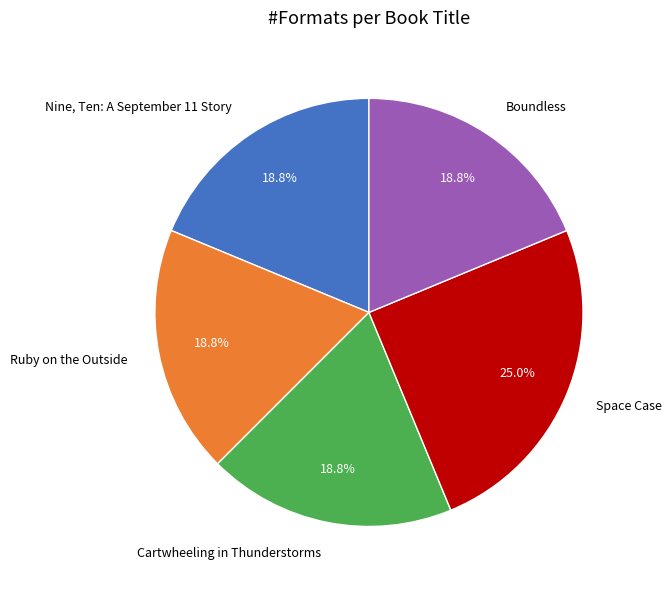

What is the ratio of the value at Boundless to the value at Ruby on the Outside?

1.0